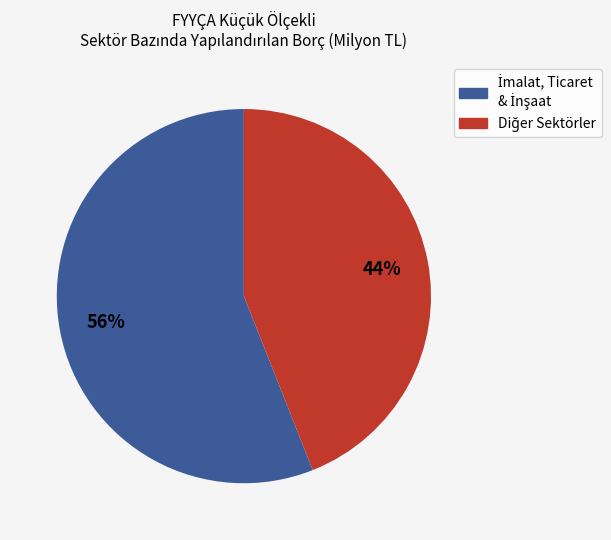

To the nearest percent, what is the difference between the largest and smallest slice percentages?

12%